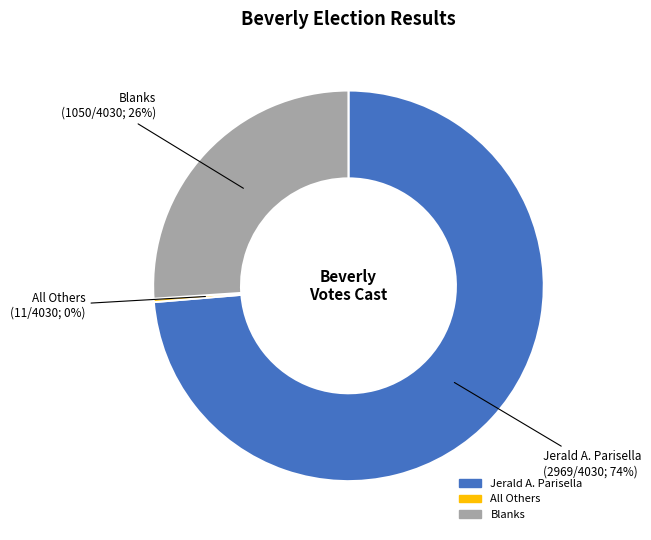

Approximately how many times larger is the value at Jerald A. Parisella compared to Blanks?

2.8